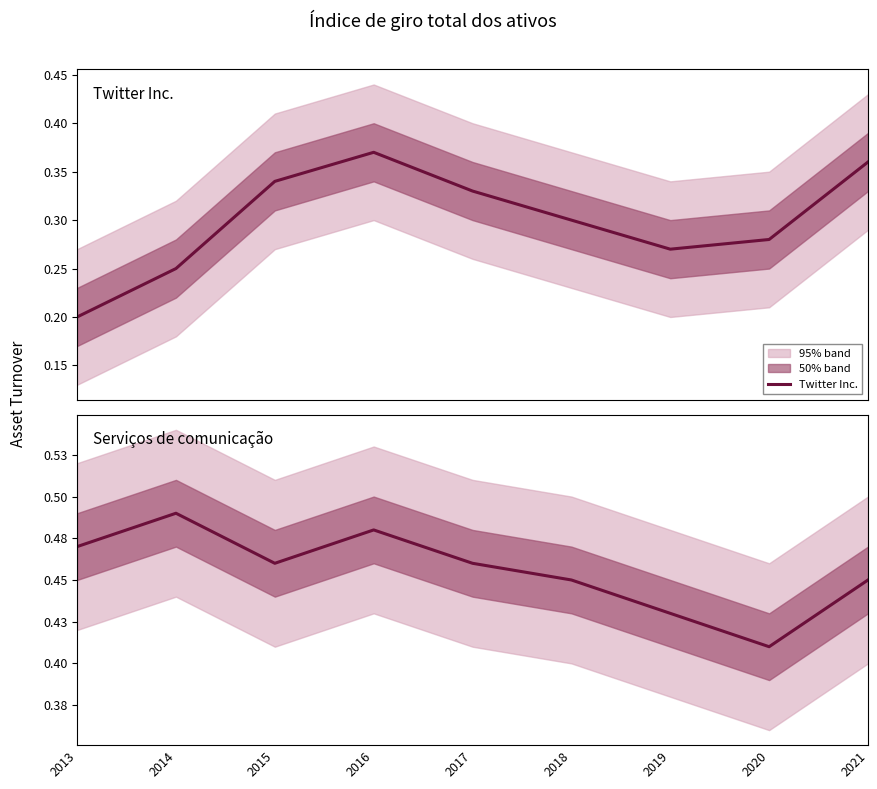

Rank the series by their maximum value, from highest to lowest.

Serviços de comunicação, Twitter Inc.